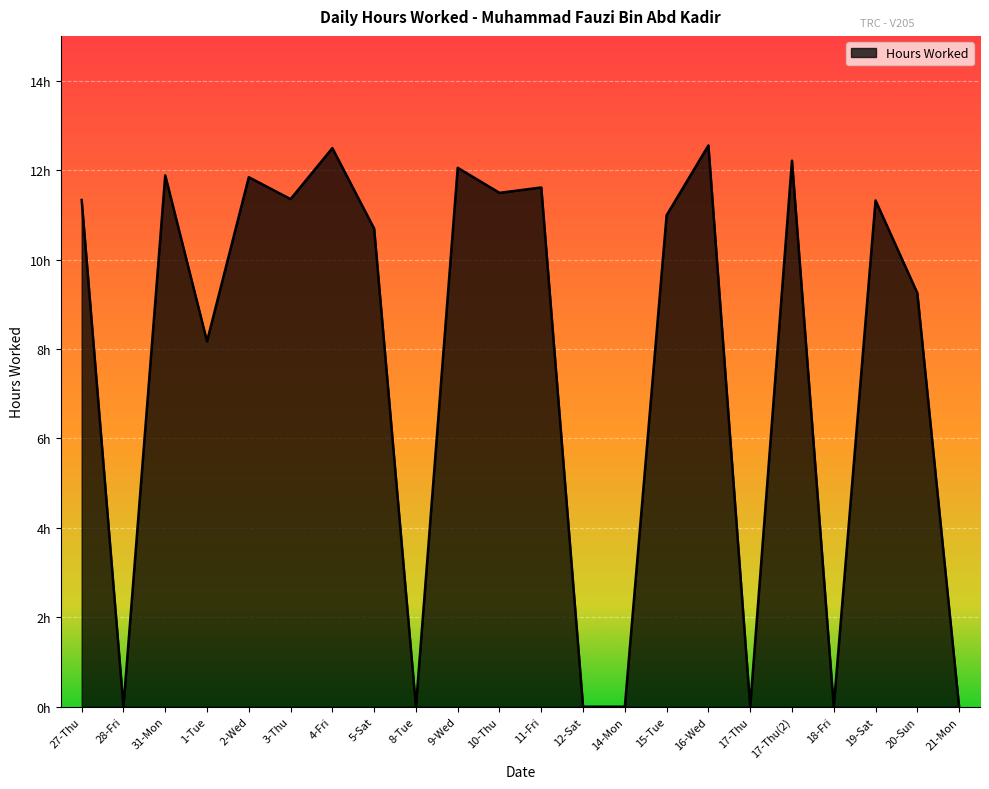

How many values are above zero?

15